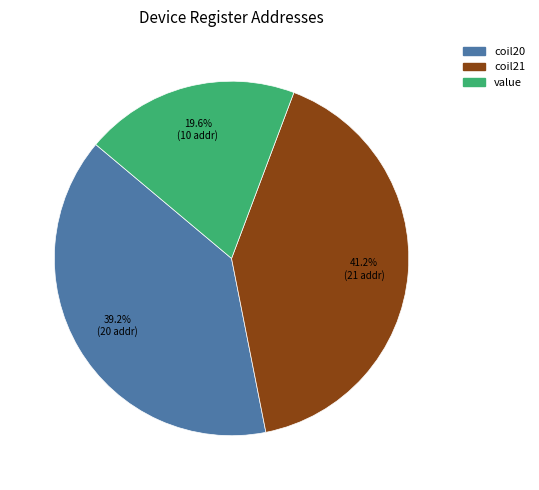

To the nearest percent, what is the difference between the coil21 and value slice percentages?

22%